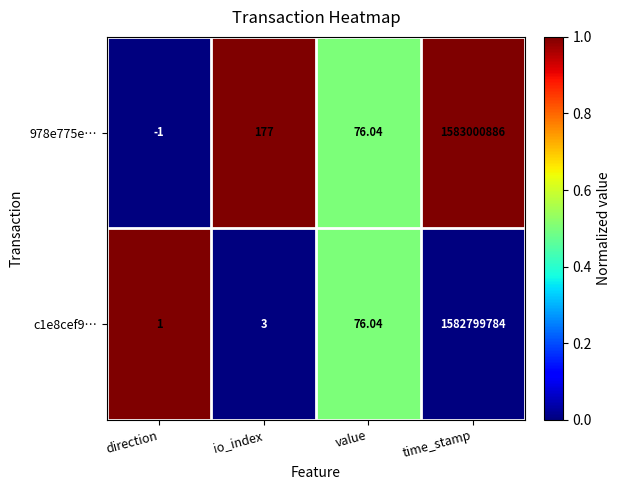

Which series has the widest spread of values?

978e775e…